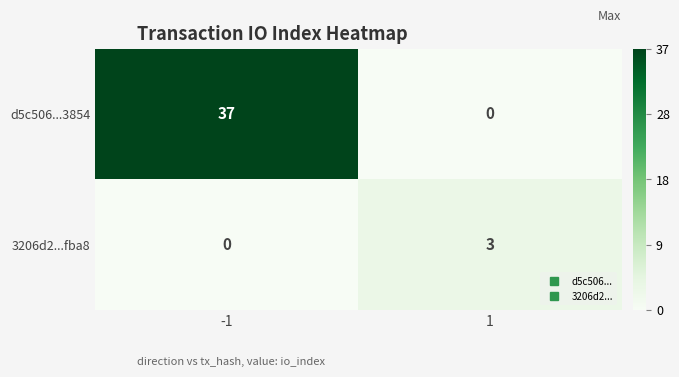

What is the maximum value for d5c506...3854?

37